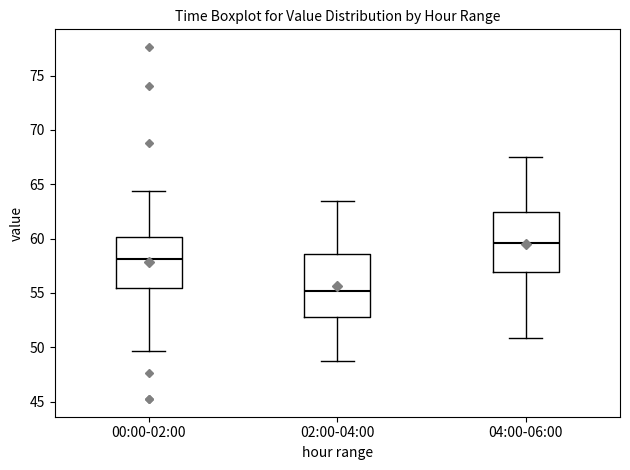

Reading left to right, read every box against the y-axis: the position of its median line, the range the box covers, and the ends of its whiskers. The values are not printed on the chart, so give them approximately, as read against the axis.

00:00-02:00: median 58.0, box 55.5 to 60.0, whiskers 49.5 to 64.5
02:00-04:00: median 55.0, box 53.0 to 58.5, whiskers 49.0 to 63.5
04:00-06:00: median 59.5, box 57.0 to 62.5, whiskers 51.0 to 67.5